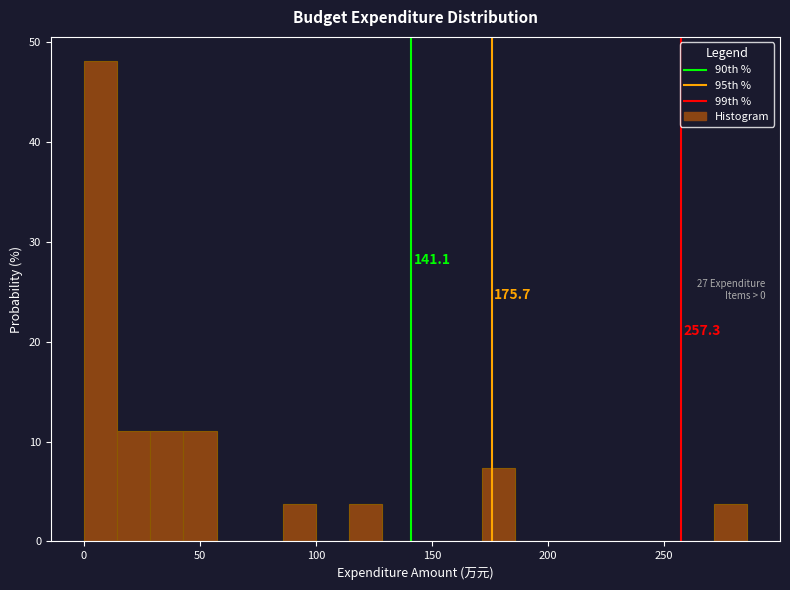

Around what value on the x-axis is the tallest bar? Give the approximate position of its centre, as read against the axis.

5